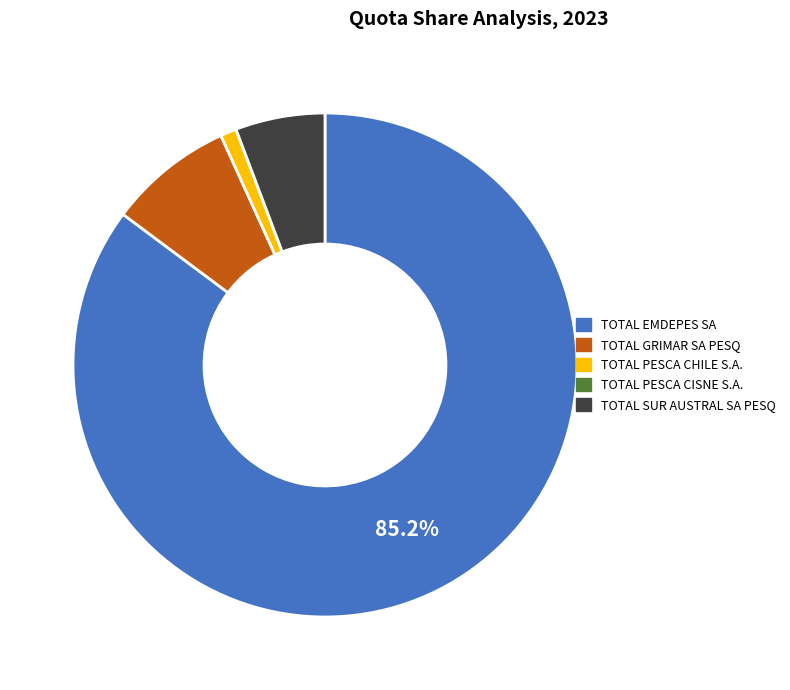

Is it true that TOTAL PESCA CHILE S.A. is 1% of the pie?

True